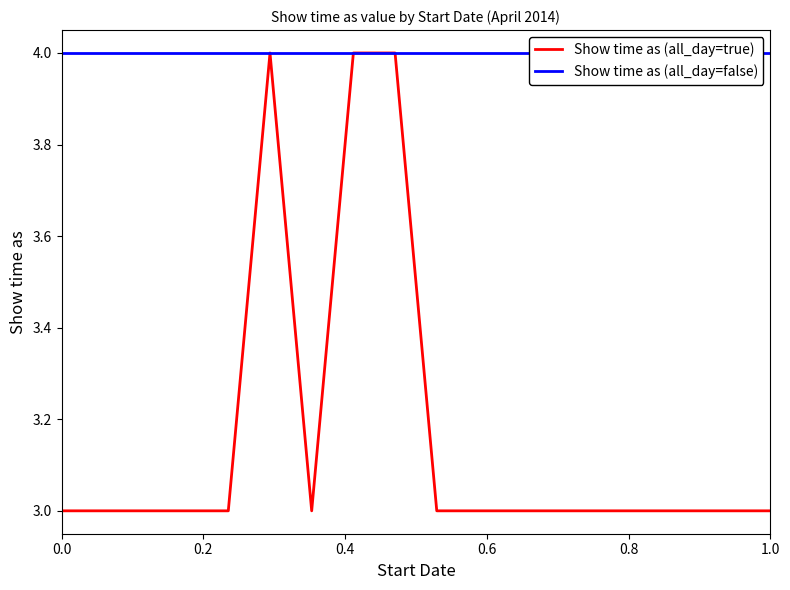

What is the value of the 6th point from the left?

4